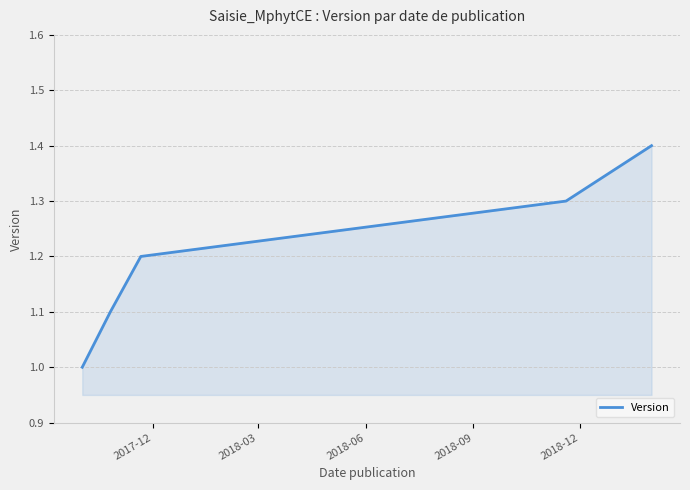

What is the sum of all values?

6.0